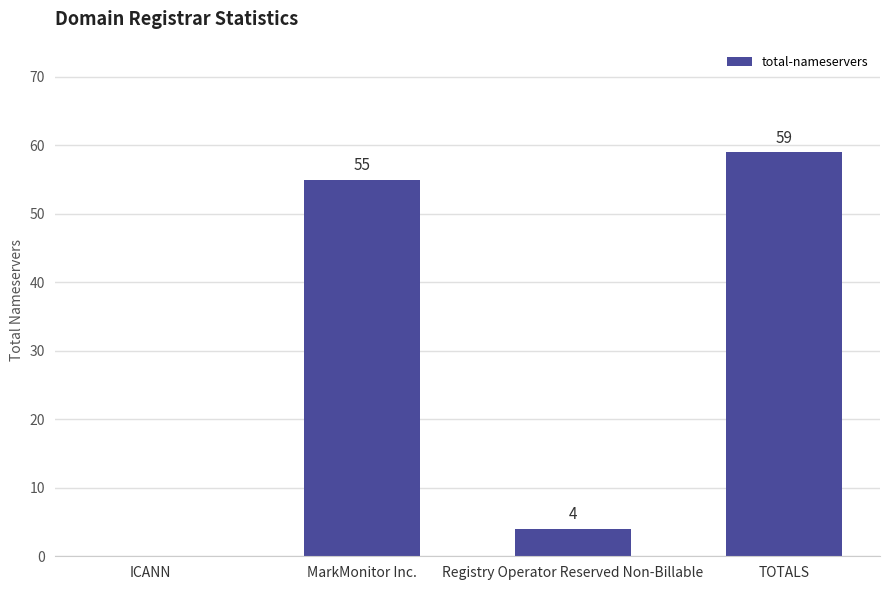

Which has a higher value, Registry Operator Reserved Non-Billable or ICANN?

Registry Operator Reserved Non-Billable